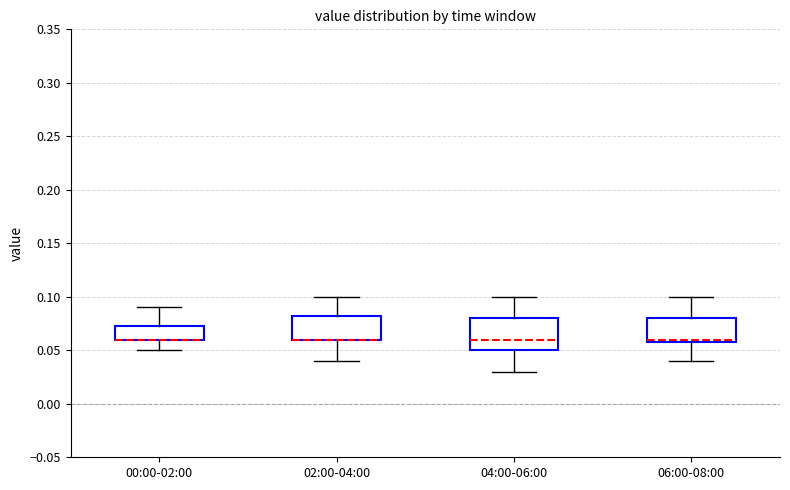

Reading left to right, read every box against the y-axis: the position of its median line, the range the box covers, and the ends of its whiskers. The values are not printed on the chart, so give them approximately, as read against the axis.

00:00-02:00: median 0.060 (drawn on the box's lower edge), box 0.060 to 0.075, whiskers 0.050 to 0.090
02:00-04:00: median 0.060 (drawn on the box's lower edge), box 0.060 to 0.085, whiskers 0.040 to 0.100
04:00-06:00: median 0.060, box 0.050 to 0.080, whiskers 0.030 to 0.100
06:00-08:00: median 0.060 (just above the box's lower edge), box 0.060 to 0.080, whiskers 0.040 to 0.100